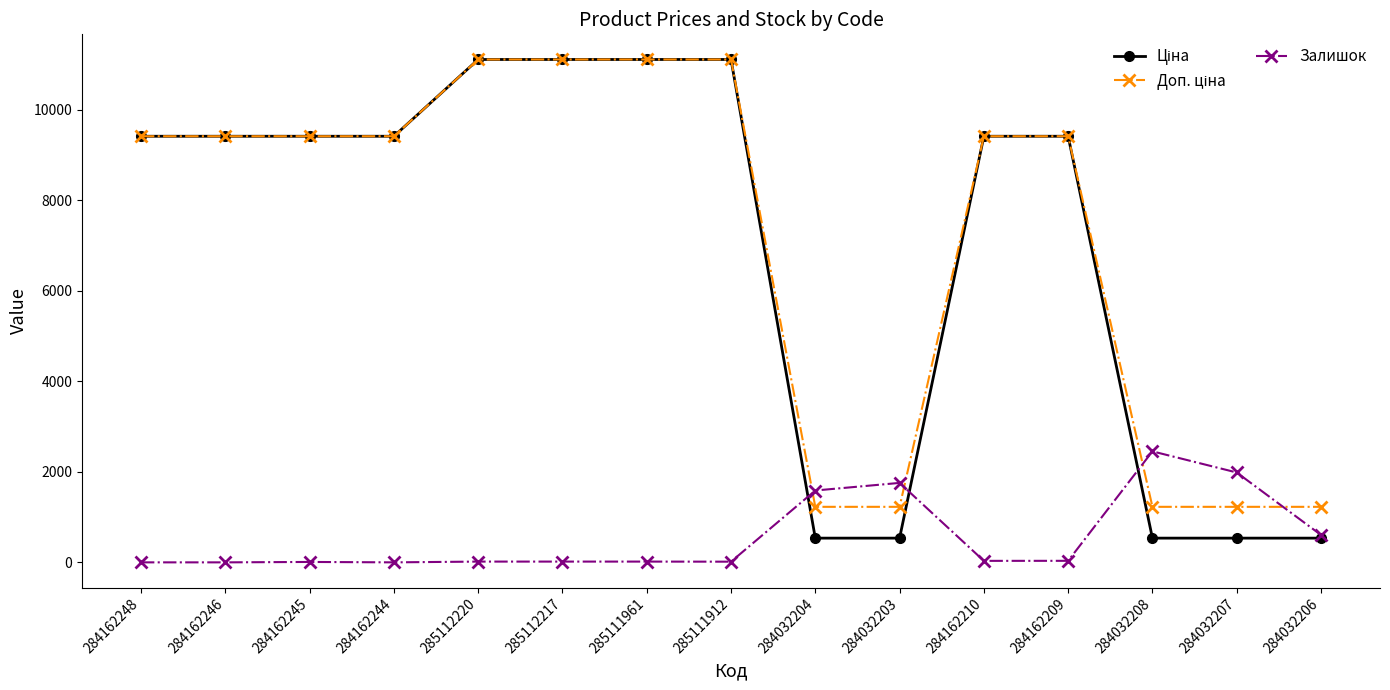

The Залишок series shows 17.0 at 285112220. True or false?

True